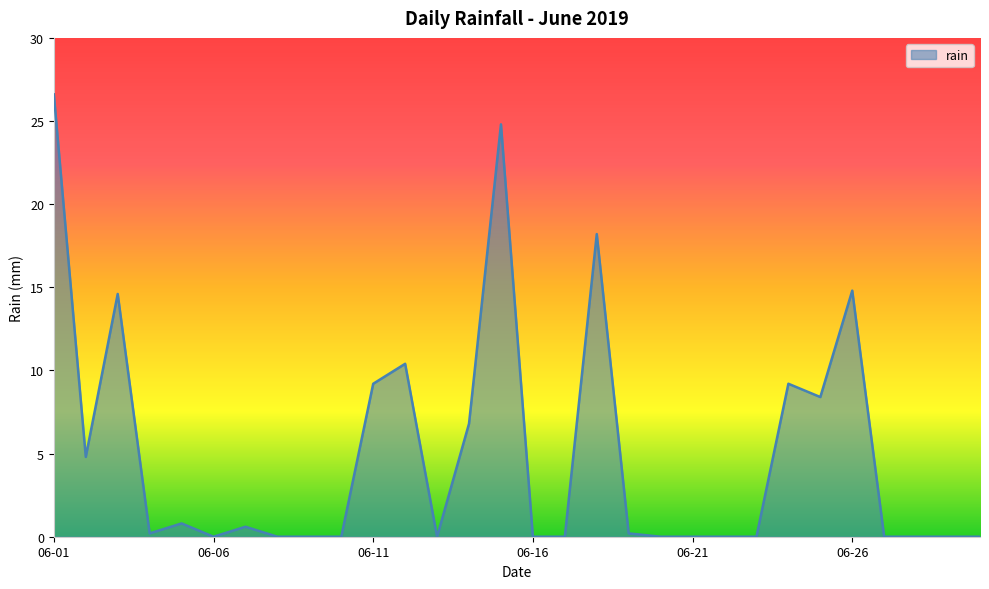

What is the difference between the maximum and minimum values?

26.6